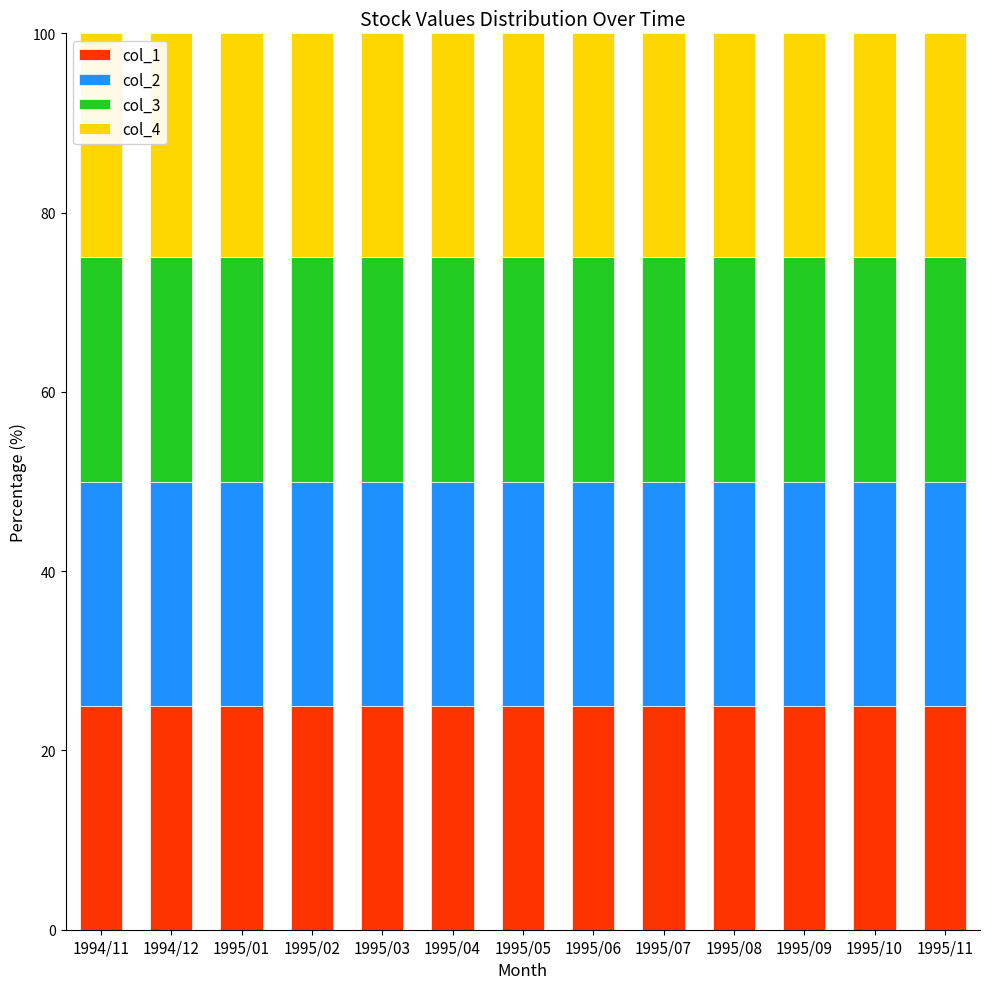

Is it true that col_3 equals 55 at 1995/01?

False